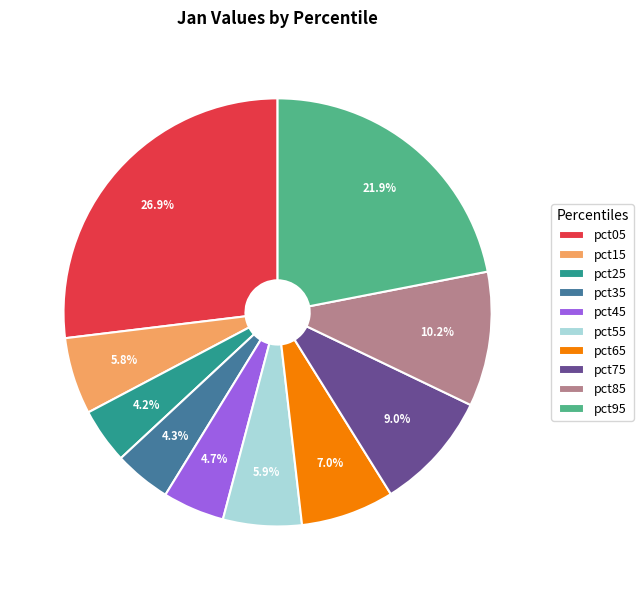

To the nearest percent, what percentage of the pie is pct95?

22%